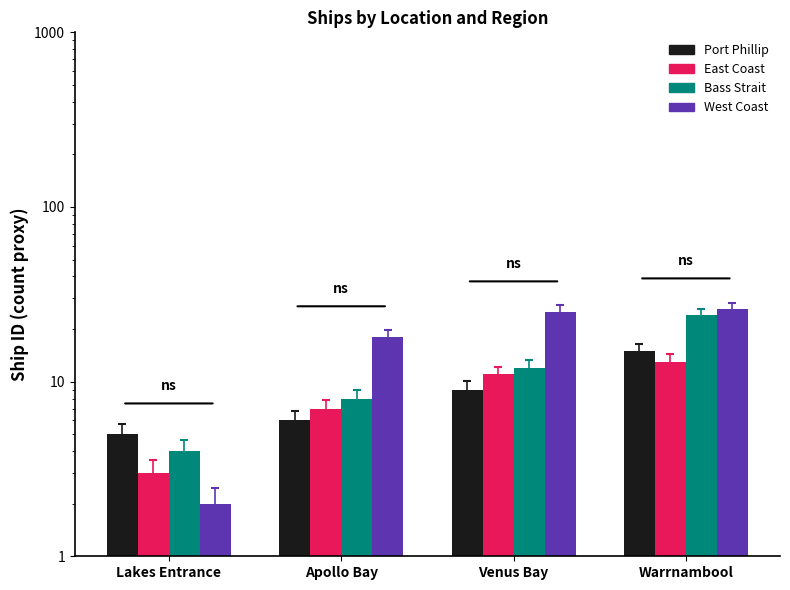

What value does the West Coast series have at Venus Bay, to the nearest 10?

20